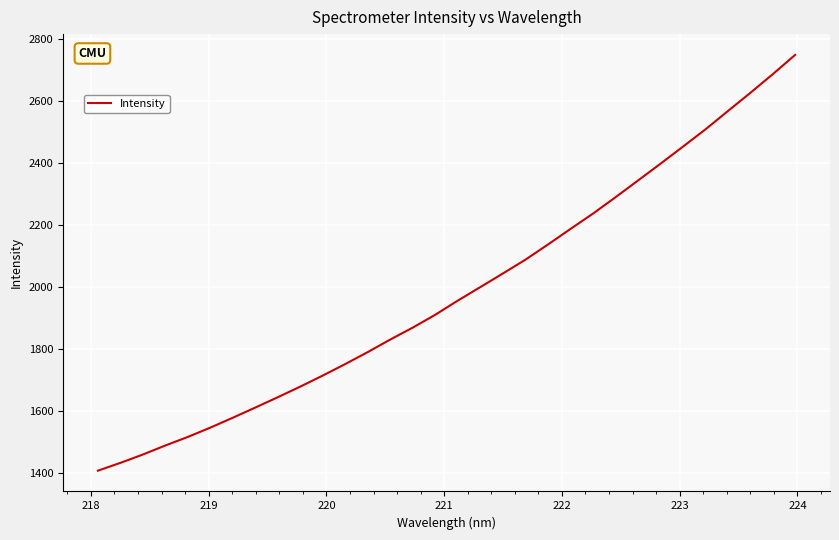

What is the minimum value shown in the chart?

1408.1